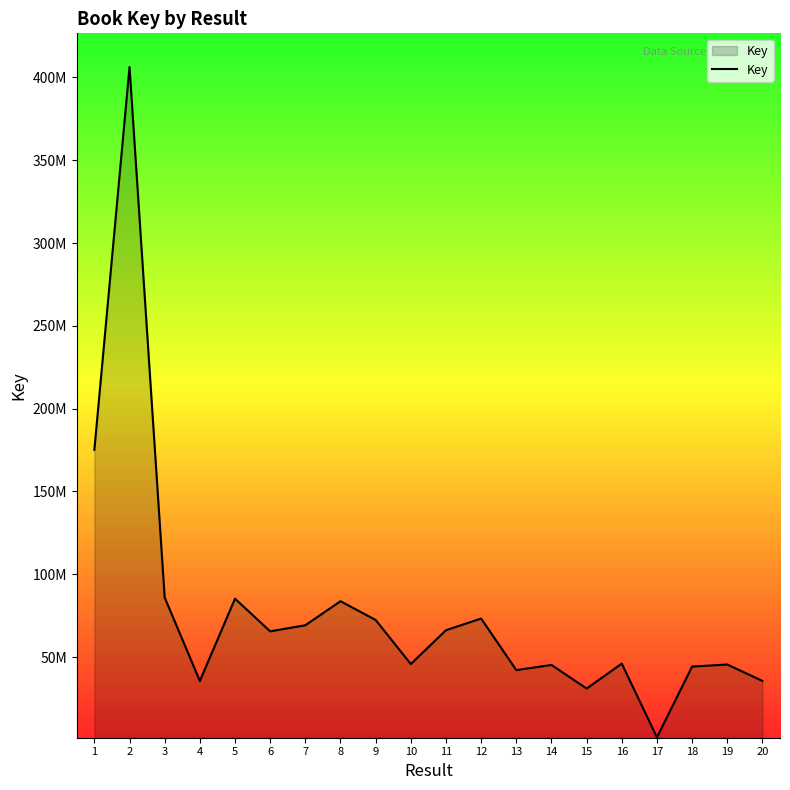

Does the chart display data point markers on the line(s)?

No